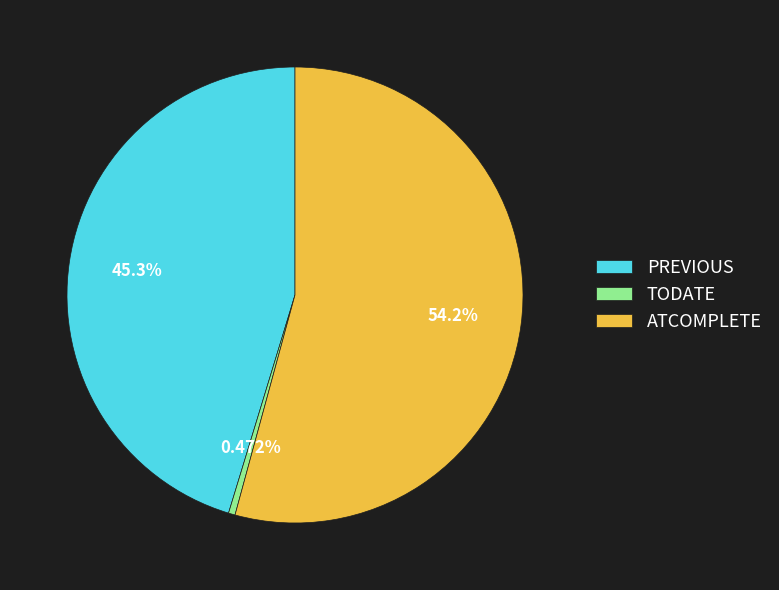

Is it true that PREVIOUS is 45% of the pie?

True